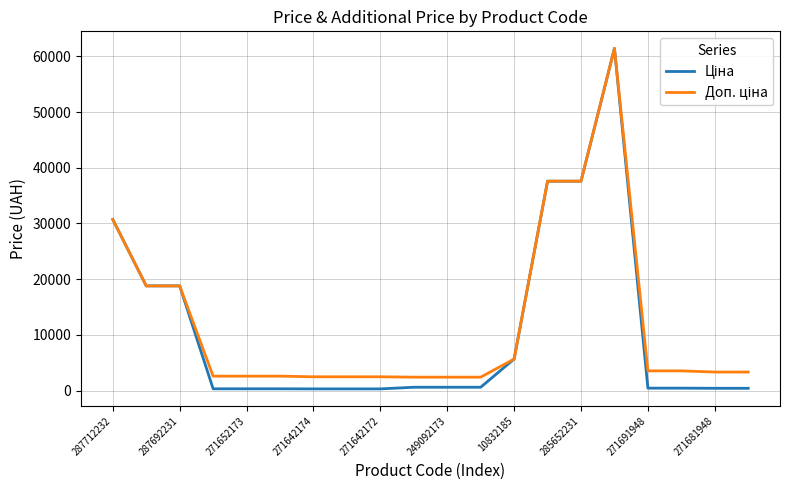

Is this an area chart (filled region under the line)?

No